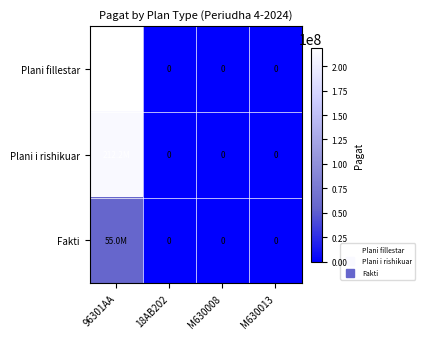

Where is Plani i rishikuar nearest to the value 106100000?

96301AA